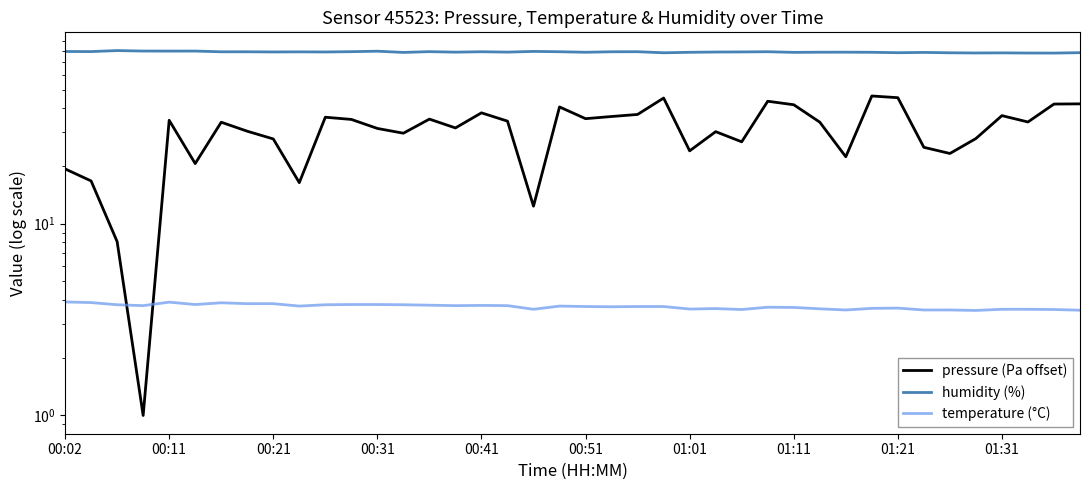

Does the chart have visible grid lines?

No